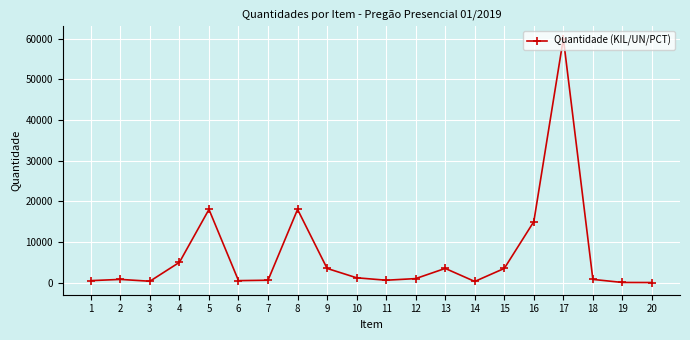

What is the maximum value shown in the chart?

60000